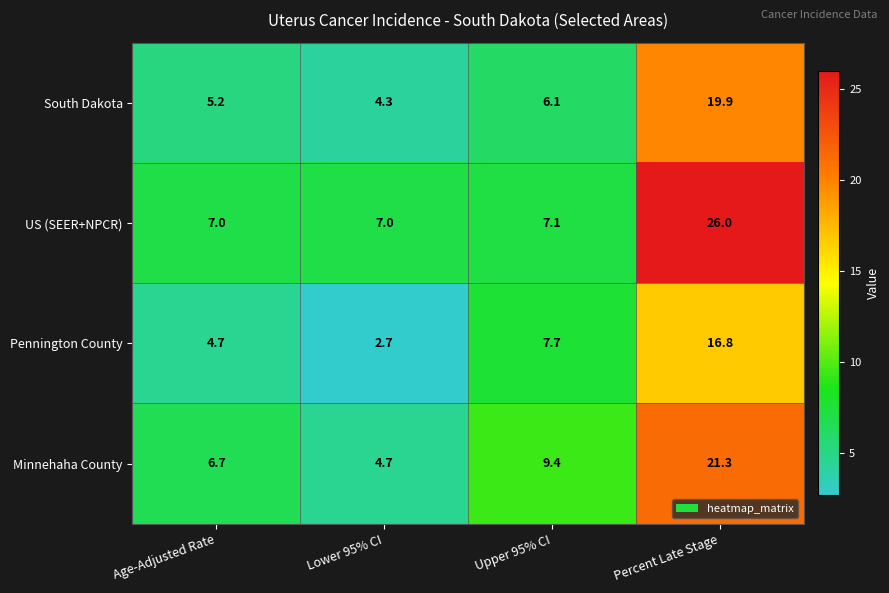

Reading left to right, transcribe all the data shown in this chart.

South Dakota: 5.2	4.3	6.1	19.9
US (SEER+NPCR): 7.0	7.0	7.1	26.0
Pennington County: 4.7	2.7	7.7	16.8
Minnehaha County: 6.7	4.7	9.4	21.3